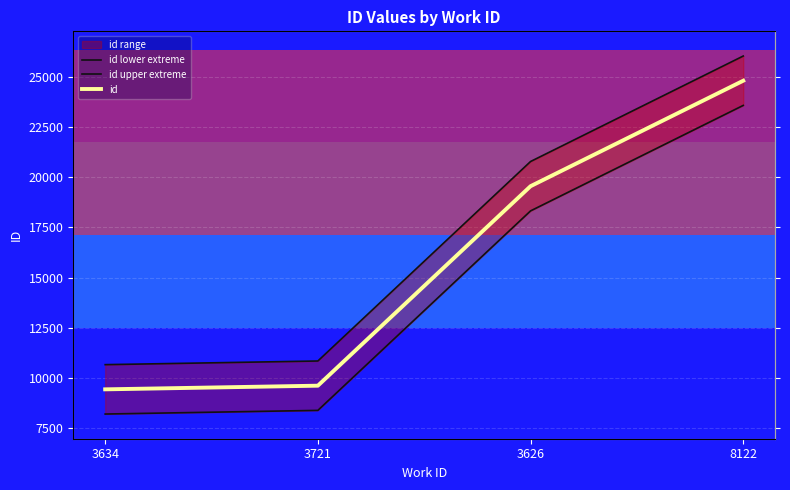

Read the id value at 3634.

9433.0